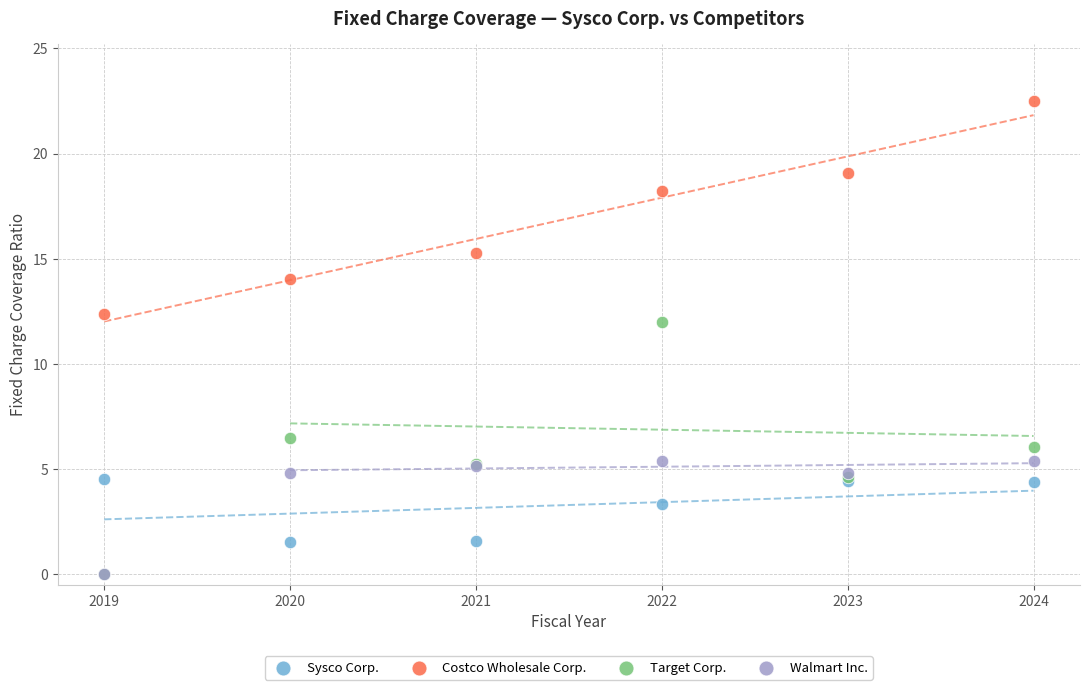

Which series has the largest Y range (max minus min)?

Target Corp.